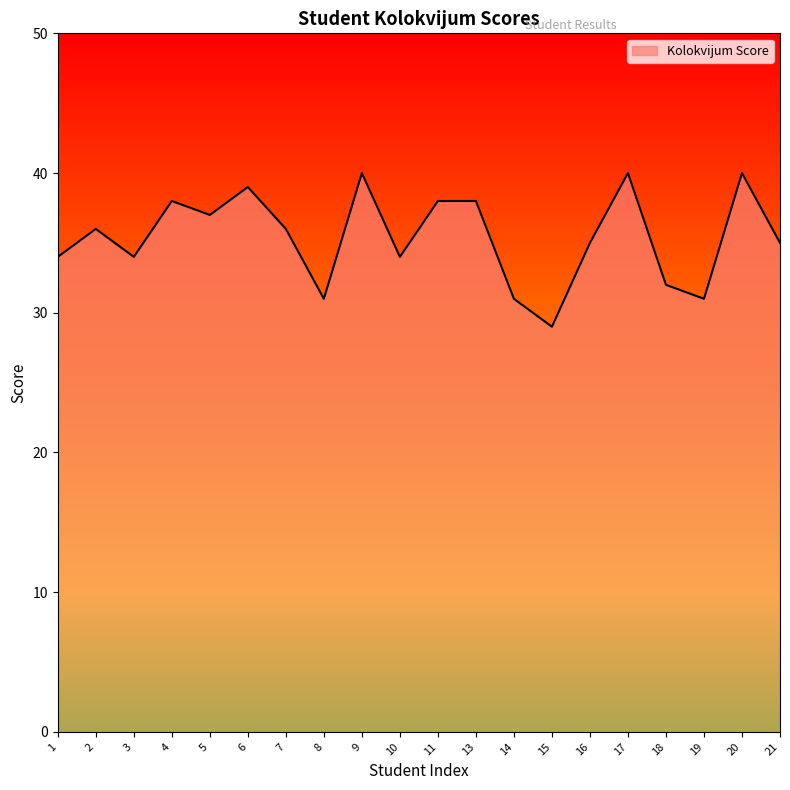

Does the chart have visible grid lines?

No